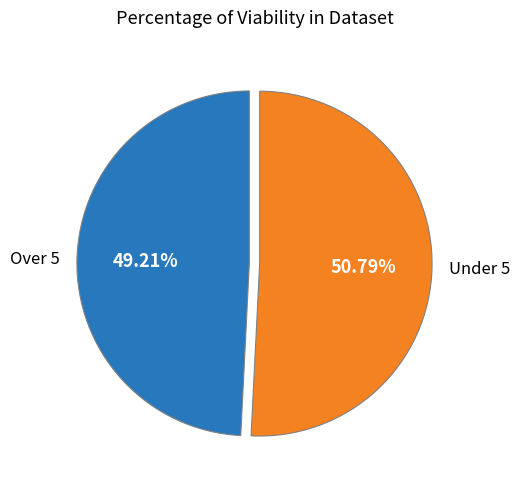

Which category has the smallest portion of the pie?

Over 5